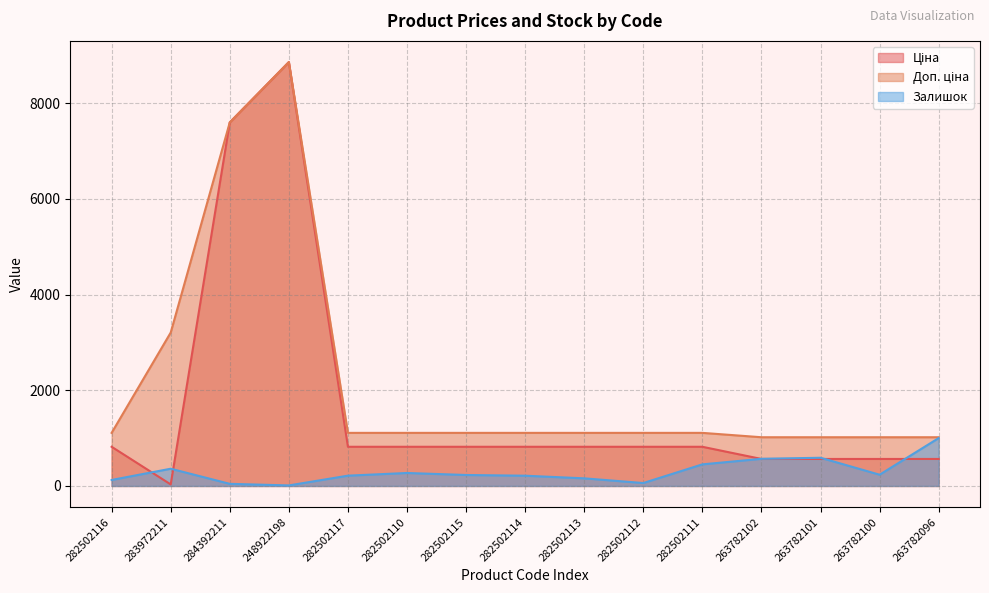

What is the difference between the maximum and minimum values in the Залишок series?

989.0